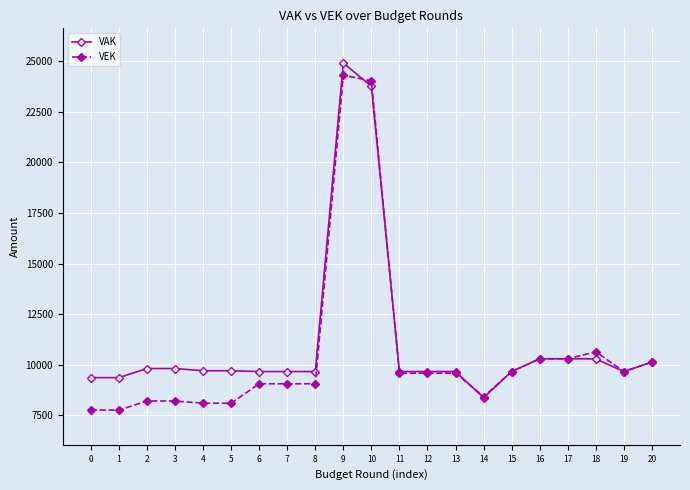

Where does the VAK series first go above 9664?

2